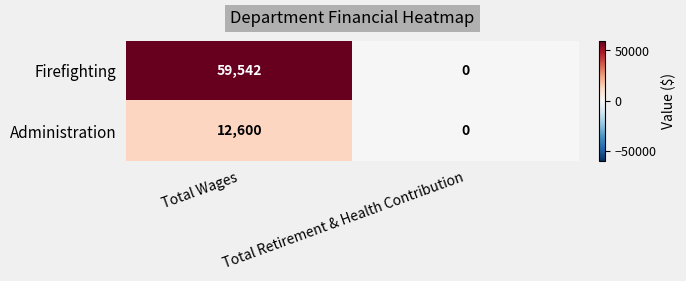

What is the sum of the Administration values at Total Retirement & Health Contribution and Total Wages?

12600